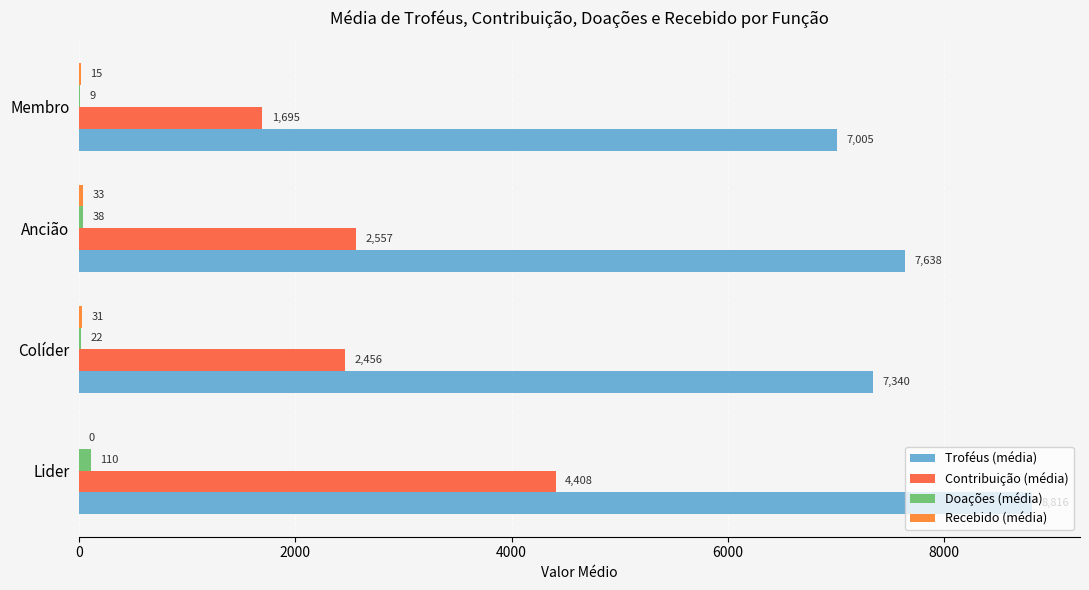

What is the value of the Troféus (média) bar at the 3rd from the left?

7638